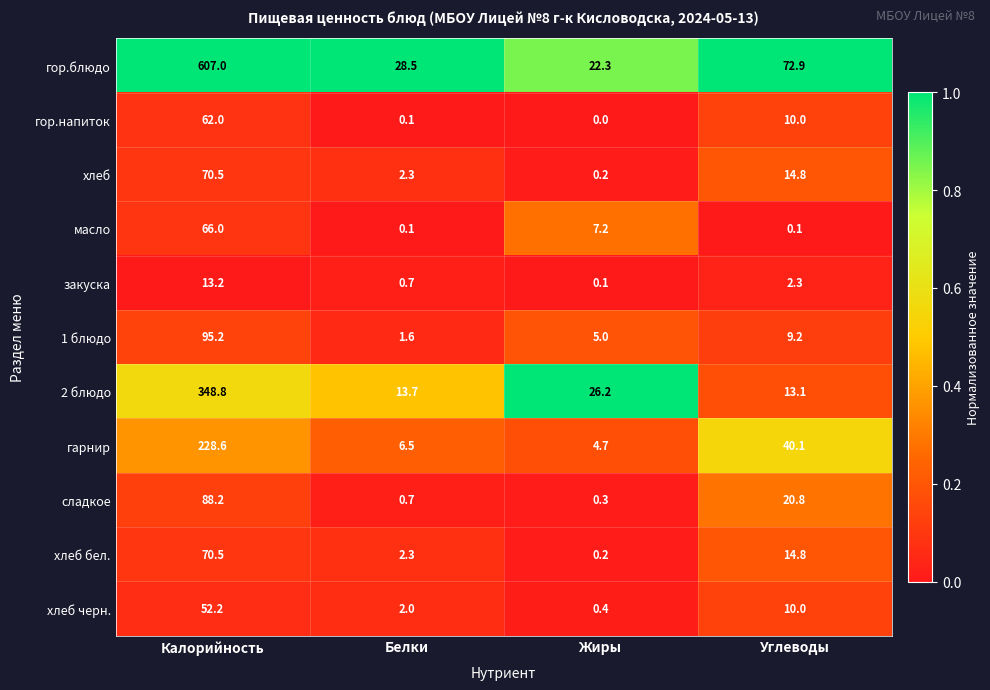

At how many categories does at least one series exceed 0?

4